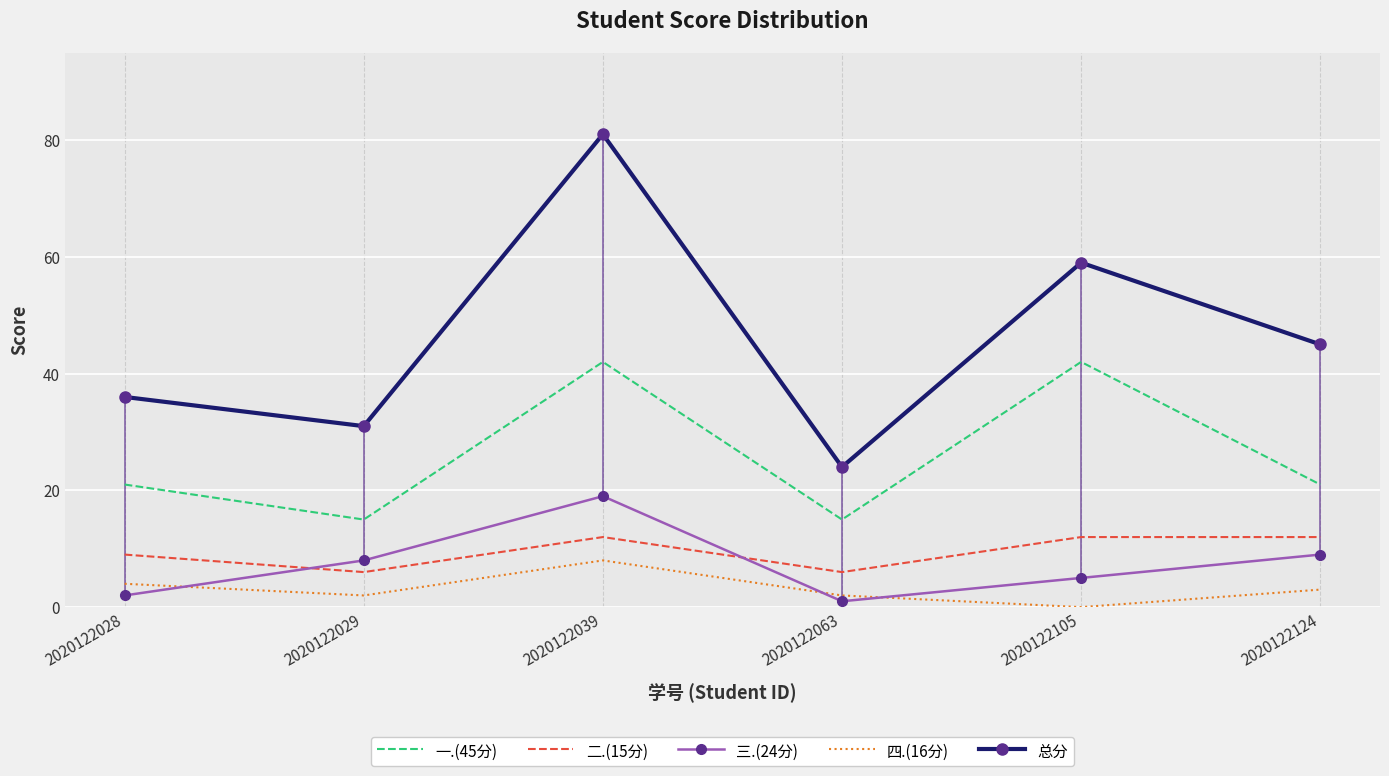

What is the sum of the 四.(16分) values at 2020122105 and 2020122124?

3